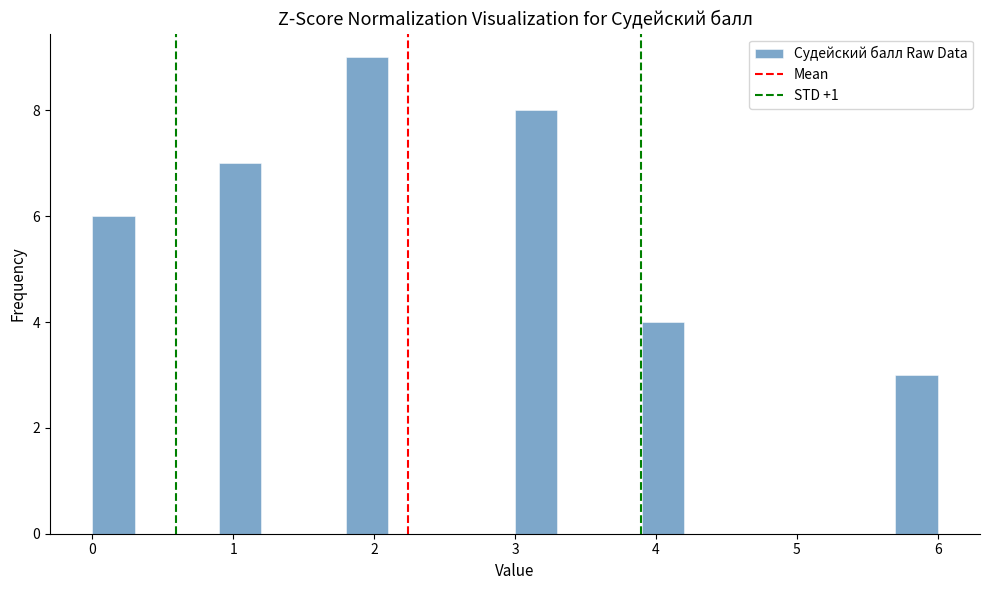

Read against the x-axis, roughly where is the centre of the tallest bar?

2.0